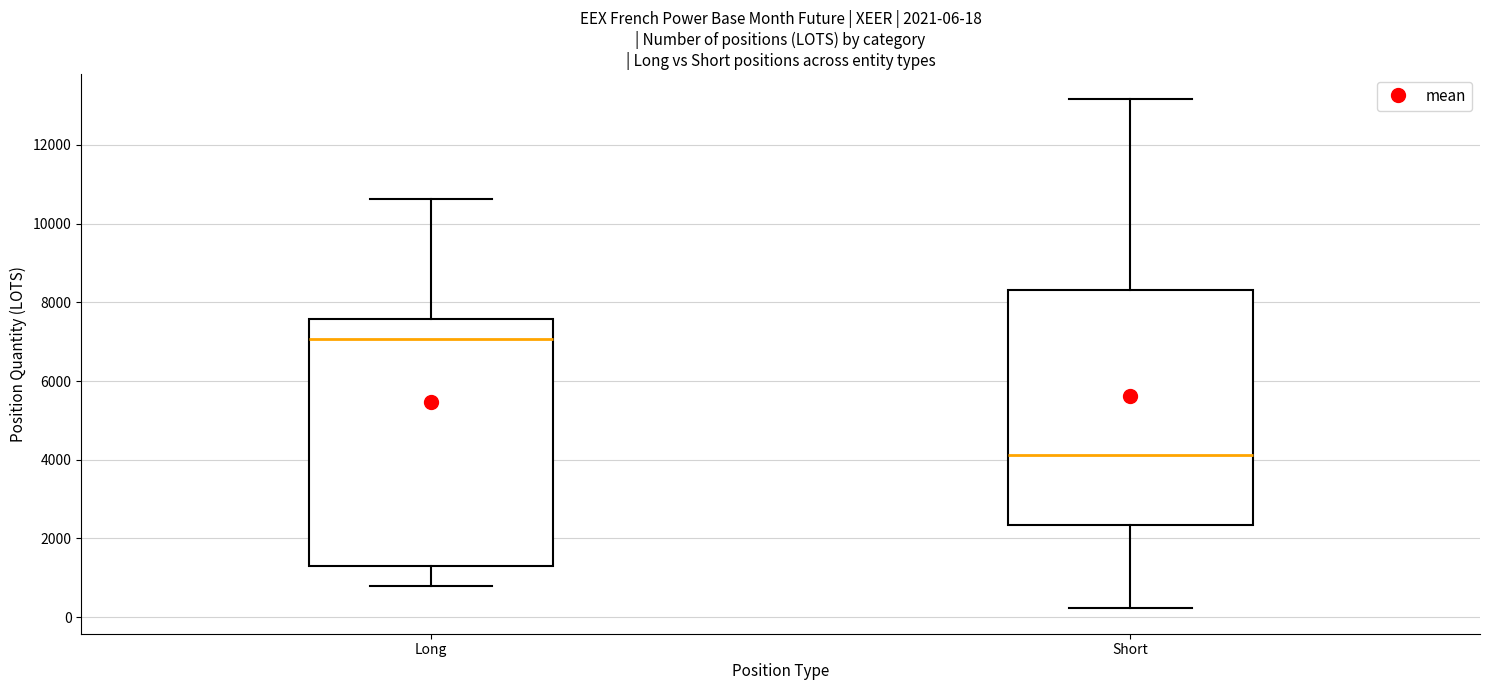

Which box has the lowest median line?

Short